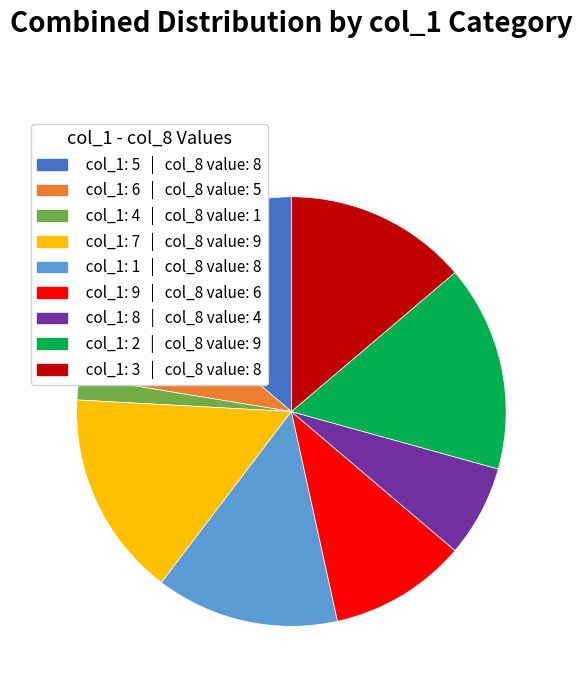

Is there a majority slice in this chart?

No